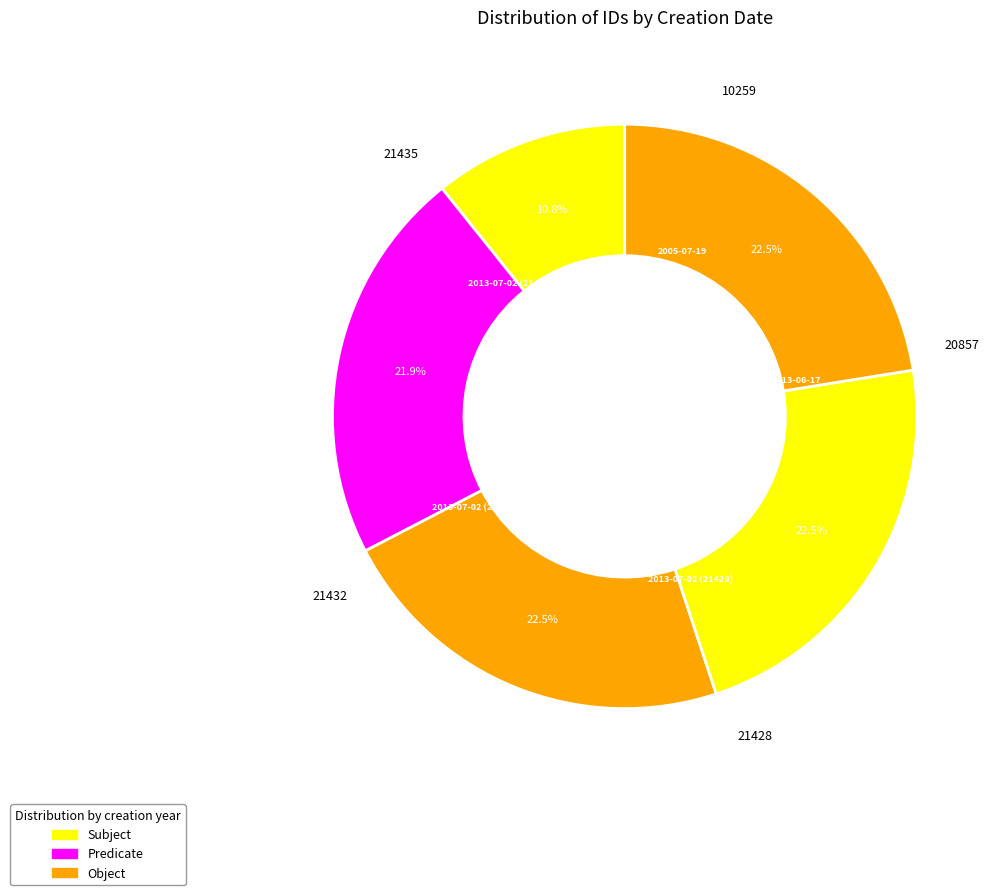

Do 2013-06-17 and 2013-07-02 (21432) together represent more than half of the pie?

No